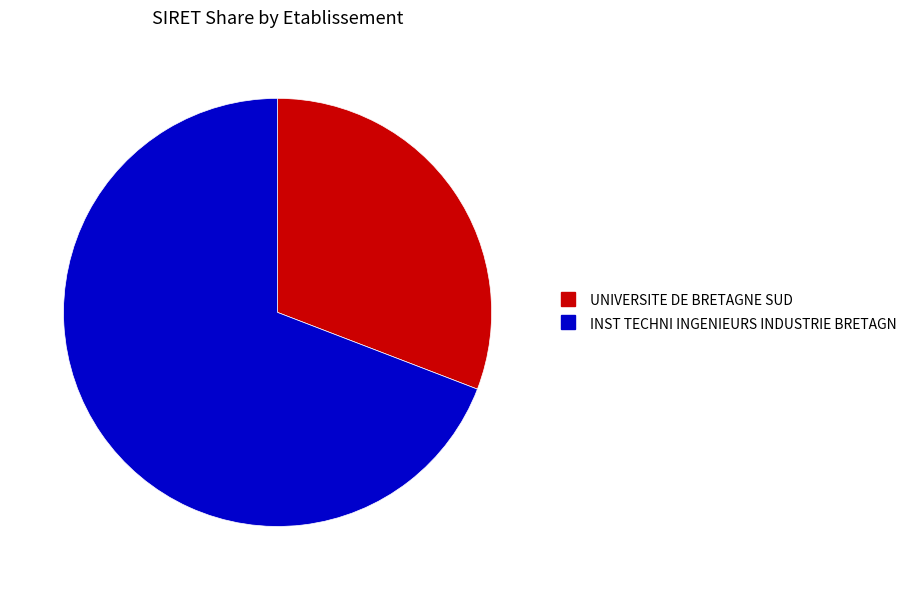

What is the ratio of the value at UNIVERSITE DE BRETAGNE SUD to the value at INST TECHNI INGENIEURS INDUSTRIE BRETAGN?

0.4